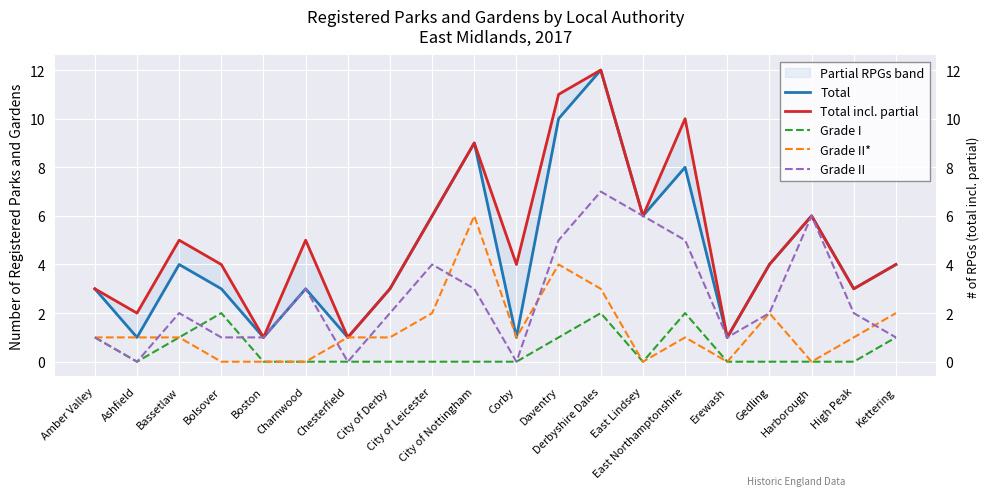

Reading right to left, what are all the values shown in this chart?

Total: Kettering=4	High Peak=3	Harborough=6	Gedling=4	Erewash=1	East Northamptonshire=8	East Lindsey=6	Derbyshire Dales=12	Daventry=10	Corby=1	City of Nottingham=9	City of Leicester=6	City of Derby=3	Chesterfield=1	Charnwood=3	Boston=1	Bolsover=3	Bassetlaw=4	Ashfield=1	Amber Valley=3
Total incl. partial: Kettering=4	High Peak=3	Harborough=6	Gedling=4	Erewash=1	East Northamptonshire=10	East Lindsey=6	Derbyshire Dales=12	Daventry=11	Corby=4	City of Nottingham=9	City of Leicester=6	City of Derby=3	Chesterfield=1	Charnwood=5	Boston=1	Bolsover=4	Bassetlaw=5	Ashfield=2	Amber Valley=3
Grade I: Kettering=1	High Peak=0	Harborough=0	Gedling=0	Erewash=0	East Northamptonshire=2	East Lindsey=0	Derbyshire Dales=2	Daventry=1	Corby=0	City of Nottingham=0	City of Leicester=0	City of Derby=0	Chesterfield=0	Charnwood=0	Boston=0	Bolsover=2	Bassetlaw=1	Ashfield=0	Amber Valley=1
Grade II*: Kettering=2	High Peak=1	Harborough=0	Gedling=2	Erewash=0	East Northamptonshire=1	East Lindsey=0	Derbyshire Dales=3	Daventry=4	Corby=1	City of Nottingham=6	City of Leicester=2	City of Derby=1	Chesterfield=1	Charnwood=0	Boston=0	Bolsover=0	Bassetlaw=1	Ashfield=1	Amber Valley=1
Grade II: Kettering=1	High Peak=2	Harborough=6	Gedling=2	Erewash=1	East Northamptonshire=5	East Lindsey=6	Derbyshire Dales=7	Daventry=5	Corby=0	City of Nottingham=3	City of Leicester=4	City of Derby=2	Chesterfield=0	Charnwood=3	Boston=1	Bolsover=1	Bassetlaw=2	Ashfield=0	Amber Valley=1